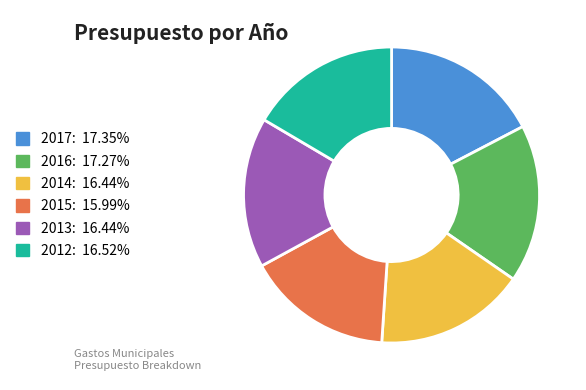

Is 2013: 16.44% the majority of the pie?

No